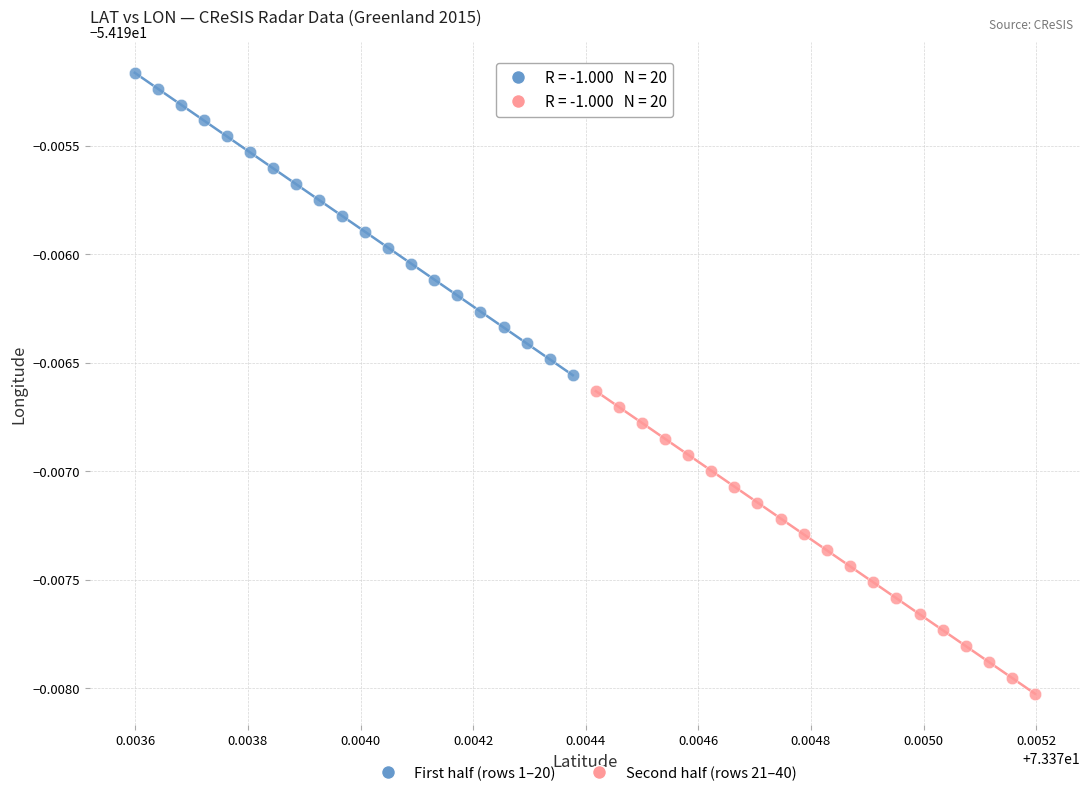

Which series reaches the maximum Y coordinate?

First half (rows 1–20)